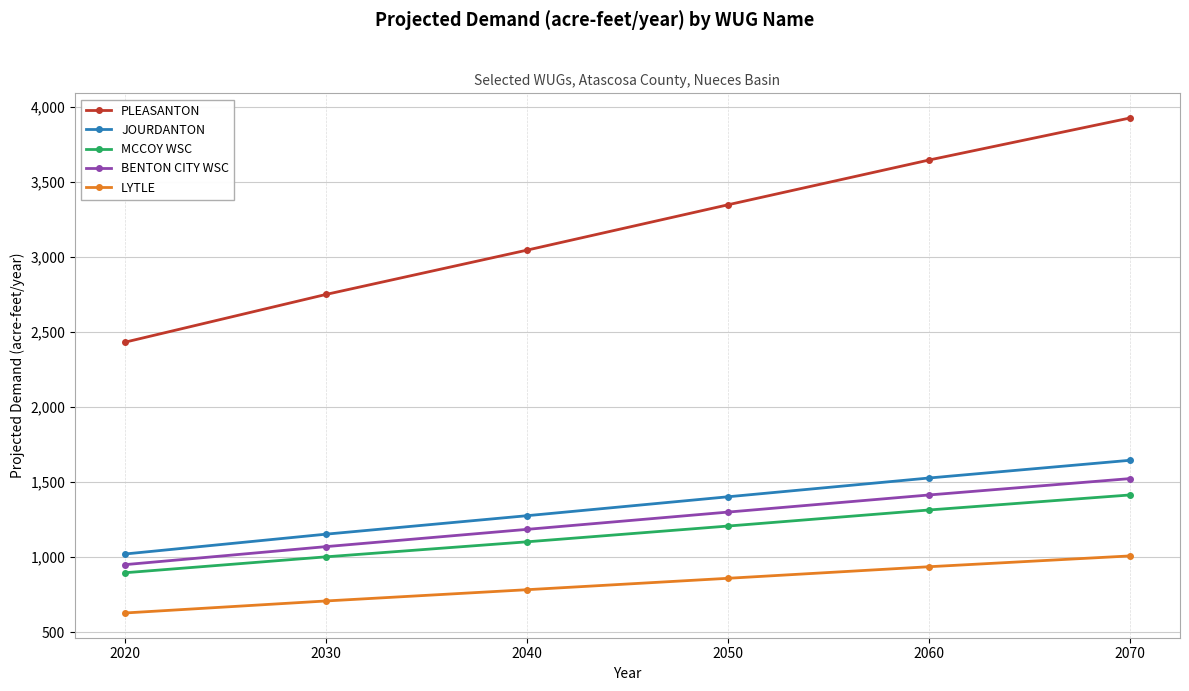

Read the MCCOY WSC value at 2060.

1314